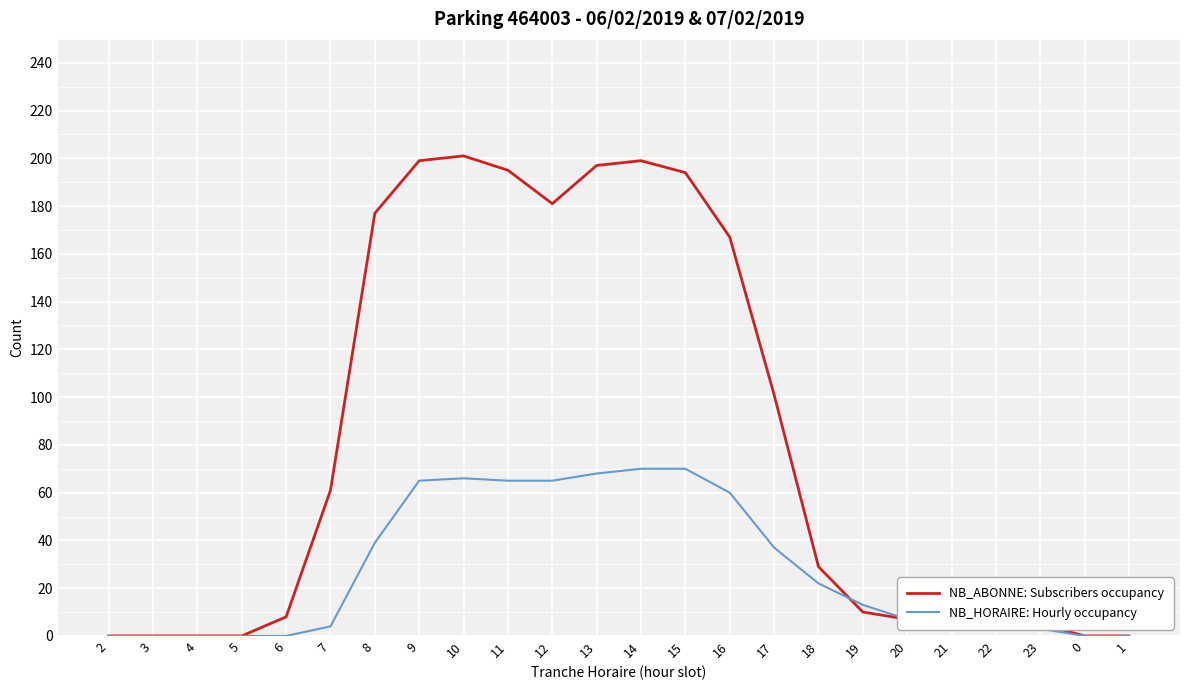

At 17, list the series in order from largest to smallest.

NB_ABONNE: Subscribers occupancy, NB_HORAIRE: Hourly occupancy